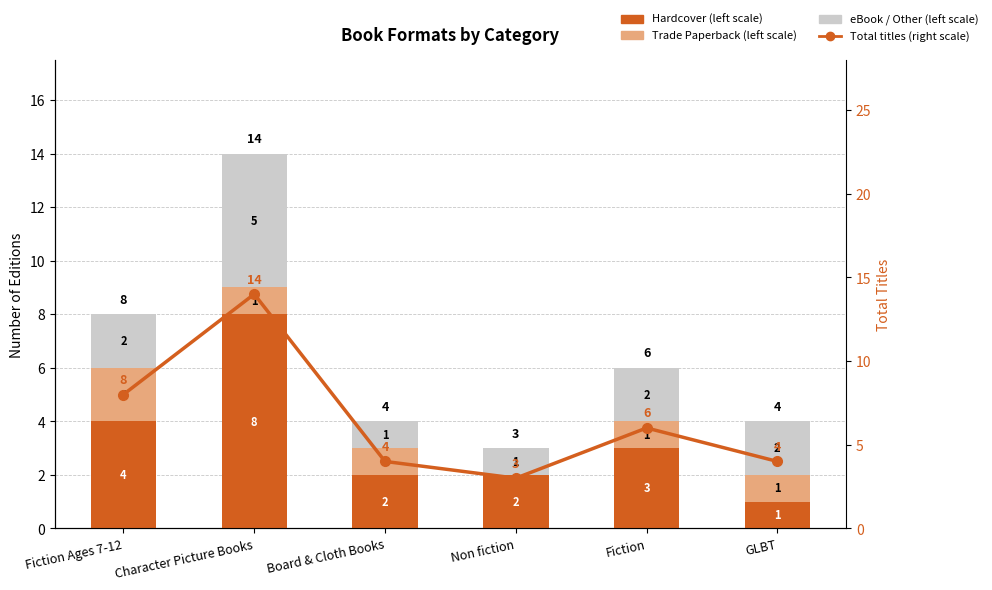

What is the sum of all Trade Paperback values?

6